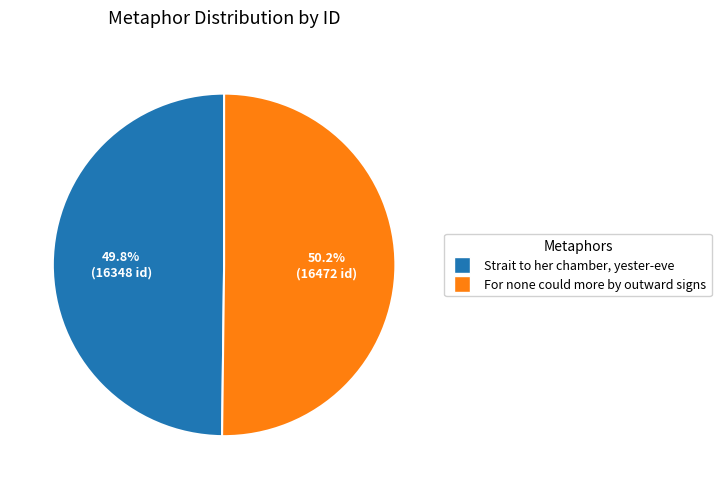

Approximately how many times larger is the value at Strait to her chamber, yester-eve compared to For none could more by outward signs?

1.0